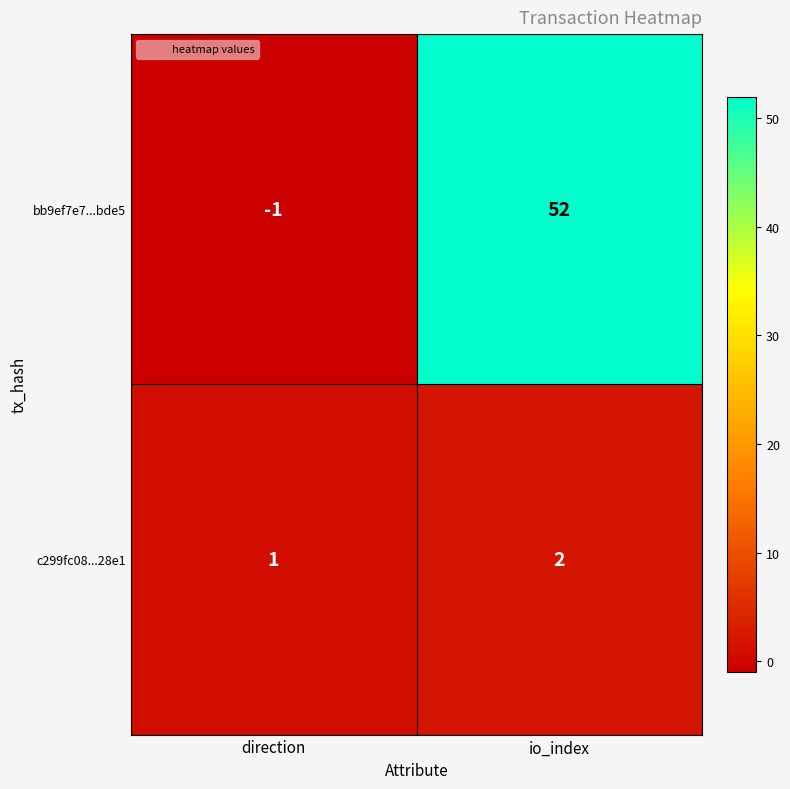

What is the sum of all bb9ef7e7...bde5 values?

51